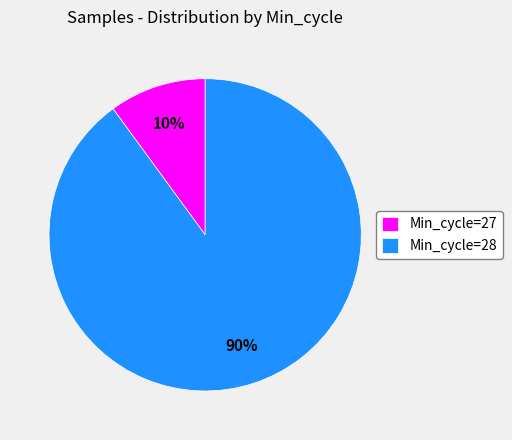

Rank the categories by value from lowest to highest.

Min_cycle=27, Min_cycle=28